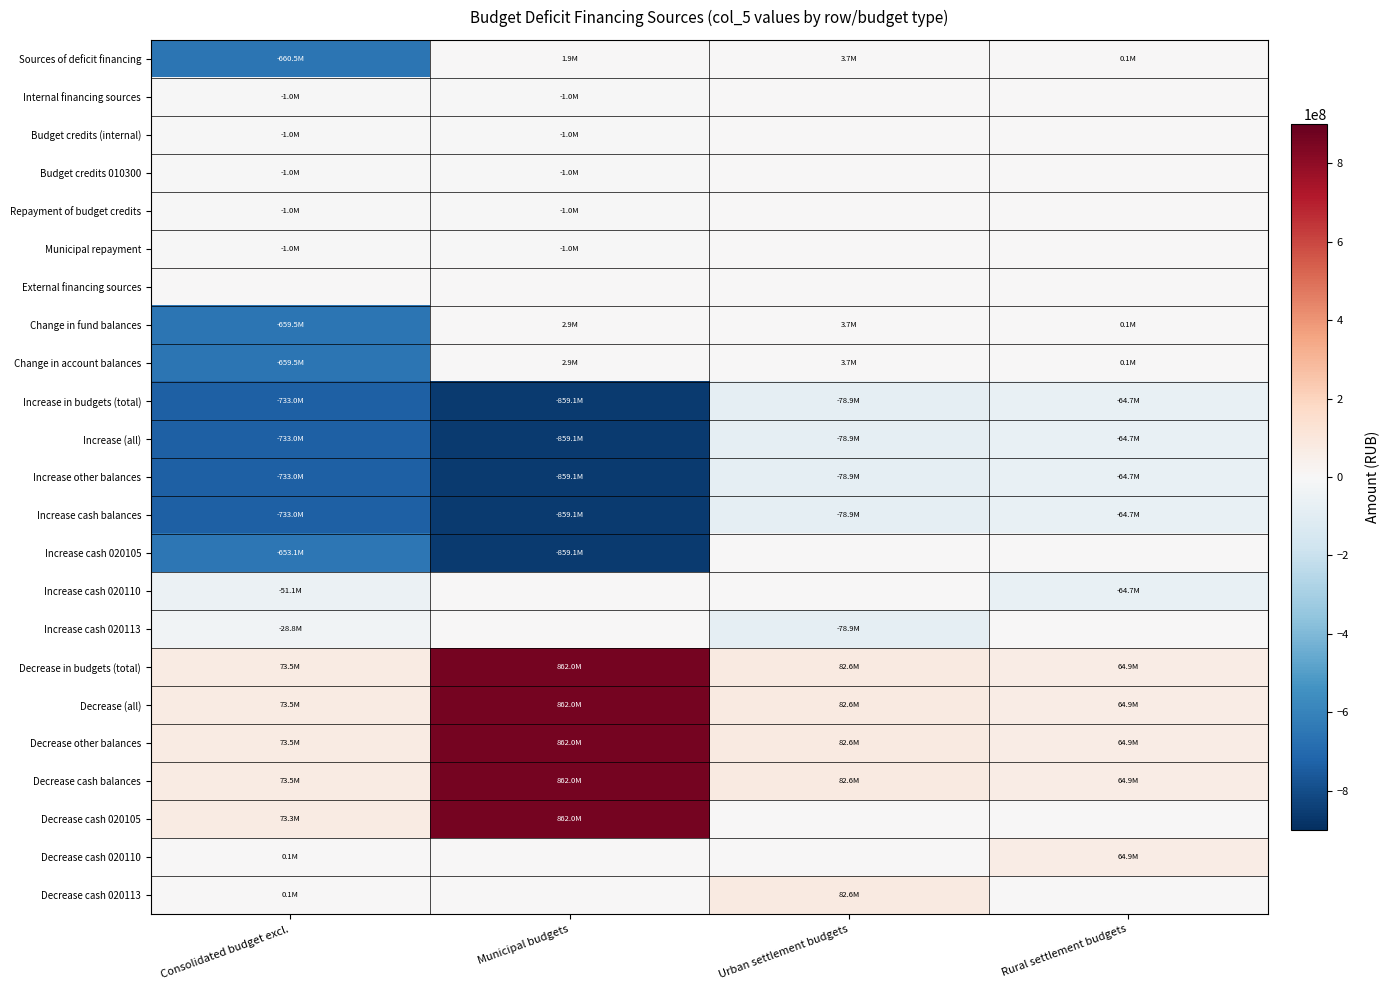

Reading left to right, extract all data points from this chart.

Sources of deficit financing: Consolidated budget excl.=-660522436.4	Municipal budgets=1897412.3	Urban settlement budgets=3710457.0	Rural settlement budgets=132026.7
Internal financing sources: Consolidated budget excl.=-1010000.0	Municipal budgets=-1010000.0	Urban settlement budgets=0.0	Rural settlement budgets=0.0
Budget credits (internal): Consolidated budget excl.=-1010000.0	Municipal budgets=-1010000.0	Urban settlement budgets=0.0	Rural settlement budgets=0.0
Budget credits 010300: Consolidated budget excl.=-1010000.0	Municipal budgets=-1010000.0	Urban settlement budgets=0.0	Rural settlement budgets=0.0
Repayment of budget credits: Consolidated budget excl.=-1010000.0	Municipal budgets=-1010000.0	Urban settlement budgets=0.0	Rural settlement budgets=0.0
Municipal repayment: Consolidated budget excl.=-1010000.0	Municipal budgets=-1010000.0	Urban settlement budgets=0.0	Rural settlement budgets=0.0
External financing sources: Consolidated budget excl.=0.0	Municipal budgets=0.0	Urban settlement budgets=0.0	Rural settlement budgets=0.0
Change in fund balances: Consolidated budget excl.=-659512436.4	Municipal budgets=2907412.3	Urban settlement budgets=3710457.0	Rural settlement budgets=132026.7
Change in account balances: Consolidated budget excl.=-659512436.4	Municipal budgets=2907412.3	Urban settlement budgets=3710457.0	Rural settlement budgets=132026.7
Increase in budgets (total): Consolidated budget excl.=-733020493.3	Municipal budgets=-859119731.0	Urban settlement budgets=-78864086.3	Rural settlement budgets=-64729067.1
Increase (all): Consolidated budget excl.=-733020493.3	Municipal budgets=-859119731.0	Urban settlement budgets=-78864086.3	Rural settlement budgets=-64729067.1
Increase other balances: Consolidated budget excl.=-733020493.3	Municipal budgets=-859119731.0	Urban settlement budgets=-78864086.3	Rural settlement budgets=-64729067.1
Increase cash balances: Consolidated budget excl.=-733020493.3	Municipal budgets=-859119731.0	Urban settlement budgets=-78864086.3	Rural settlement budgets=-64729067.1
Increase cash 020105: Consolidated budget excl.=-653127431.0	Municipal budgets=-859119731.0	Urban settlement budgets=0.0	Rural settlement budgets=0.0
Increase cash 020110: Consolidated budget excl.=-51090498.0	Municipal budgets=0.0	Urban settlement budgets=0.0	Rural settlement budgets=-64729067.1
Increase cash 020113: Consolidated budget excl.=-28802564.3	Municipal budgets=0.0	Urban settlement budgets=-78864086.3	Rural settlement budgets=0.0
Decrease in budgets (total): Consolidated budget excl.=73508056.9	Municipal budgets=862027143.4	Urban settlement budgets=82574543.3	Rural settlement budgets=64861093.9
Decrease (all): Consolidated budget excl.=73508056.9	Municipal budgets=862027143.4	Urban settlement budgets=82574543.3	Rural settlement budgets=64861093.9
Decrease other balances: Consolidated budget excl.=73508056.9	Municipal budgets=862027143.4	Urban settlement budgets=82574543.3	Rural settlement budgets=64861093.9
Decrease cash balances: Consolidated budget excl.=73508056.9	Municipal budgets=862027143.4	Urban settlement budgets=82574543.3	Rural settlement budgets=64861093.9
Decrease cash 020105: Consolidated budget excl.=73305056.9	Municipal budgets=862027143.4	Urban settlement budgets=0.0	Rural settlement budgets=0.0
Decrease cash 020110: Consolidated budget excl.=91000.0	Municipal budgets=0.0	Urban settlement budgets=0.0	Rural settlement budgets=64861093.9
Decrease cash 020113: Consolidated budget excl.=112000.0	Municipal budgets=0.0	Urban settlement budgets=82574543.3	Rural settlement budgets=0.0